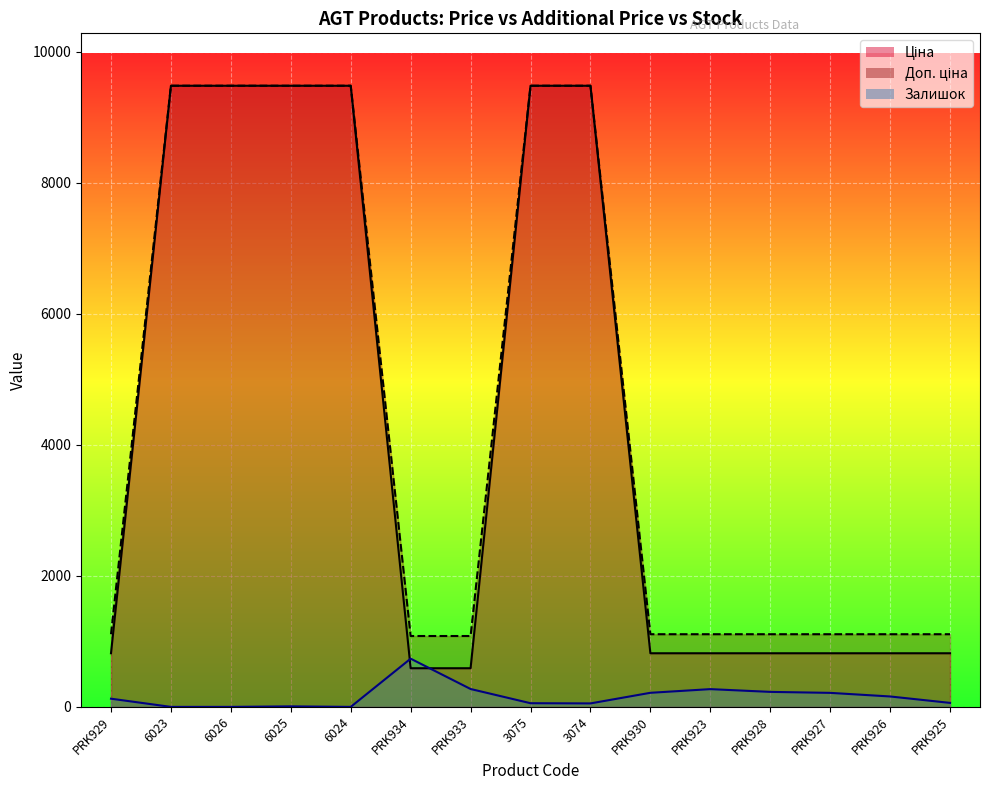

Is it true that Залишок equals 189.3 at PRK929?

False